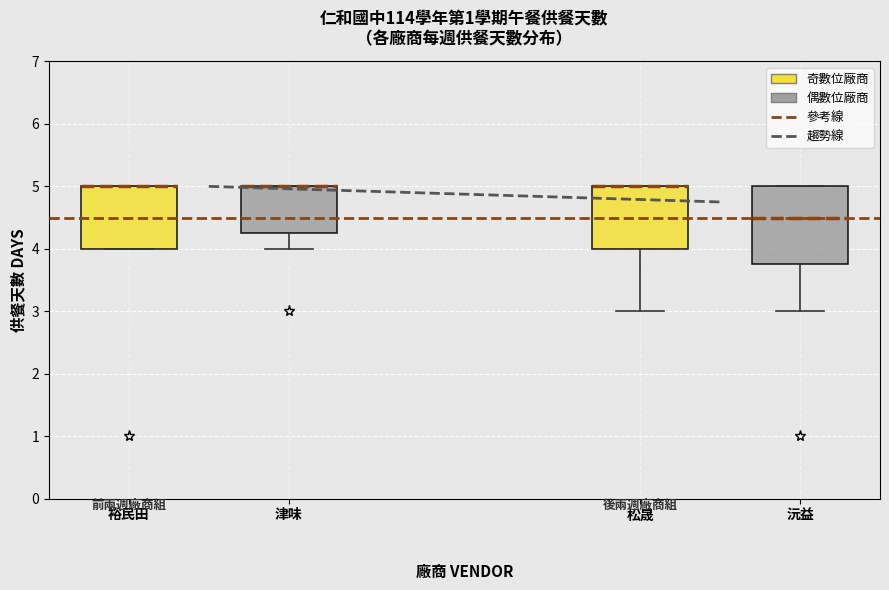

Reading left to right, transcribe this box plot: for each box, give where its median line is, the range the box spans, and where its two whiskers end, as read against the y-axis. The values are not printed on the chart, so give them approximately, as read against the axis.

裕民田: median 5.0 (drawn on the box's upper edge), box 4.0 to 5.0, whiskers 4.0 to 5.0
津味: median 5.0 (drawn on the box's upper edge), box 4.3 to 5.0, whiskers 4.0 to 5.0
松晟: median 5.0 (drawn on the box's upper edge), box 4.0 to 5.0, whiskers 3.0 to 5.0
沅益: median 4.5, box 3.8 to 5.0, whiskers 3.0 to 5.0